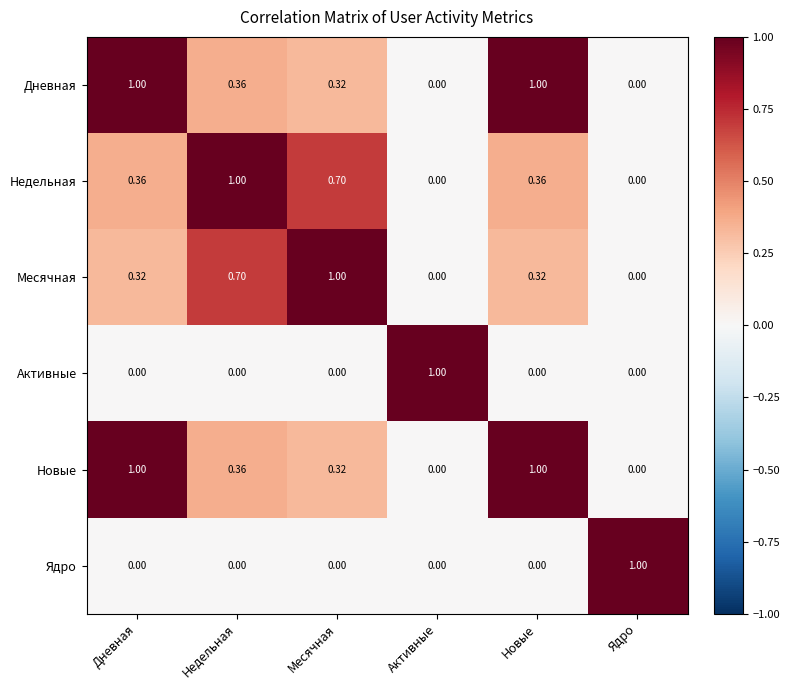

Is the value of Активные at Активные greater than the value of Недельная at Месячная?

Yes